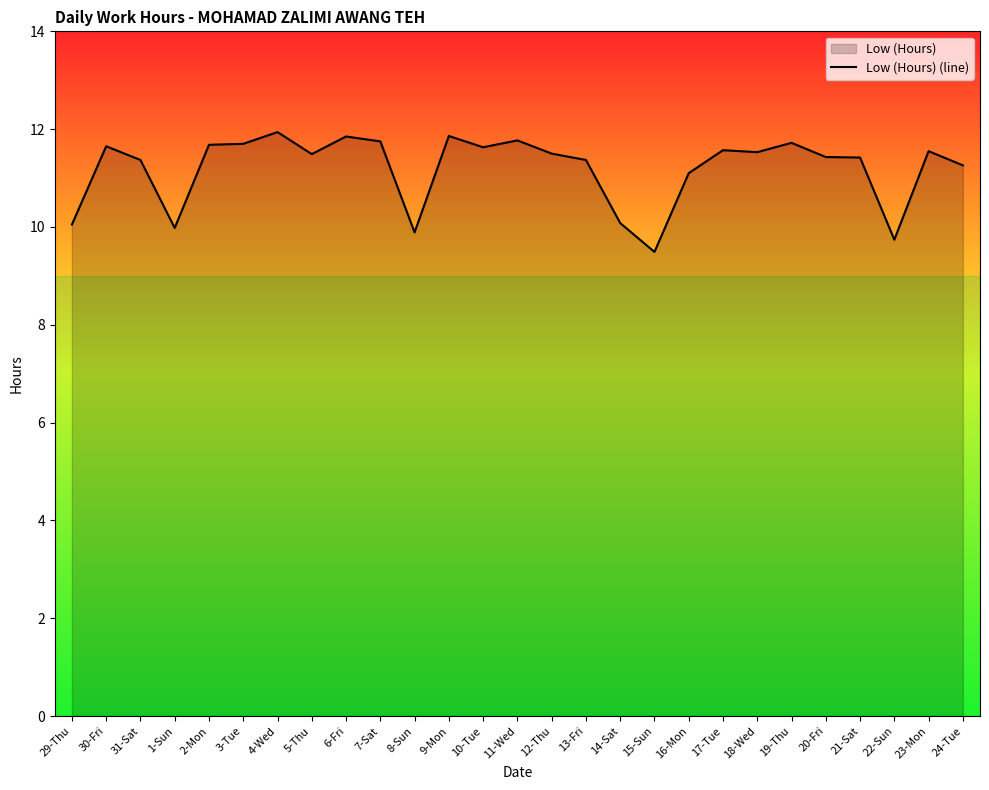

Which category has the highest value across all series?

4-Wed